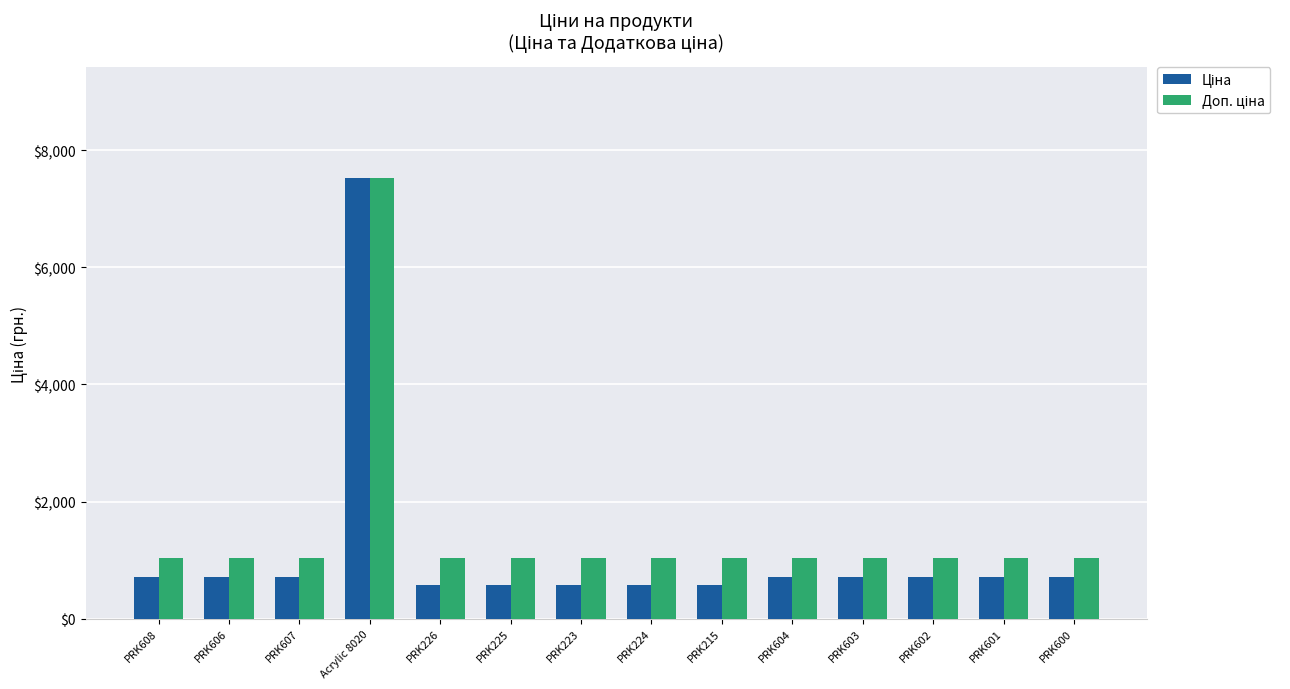

What is the total value across all series at PRK215?

1608.6